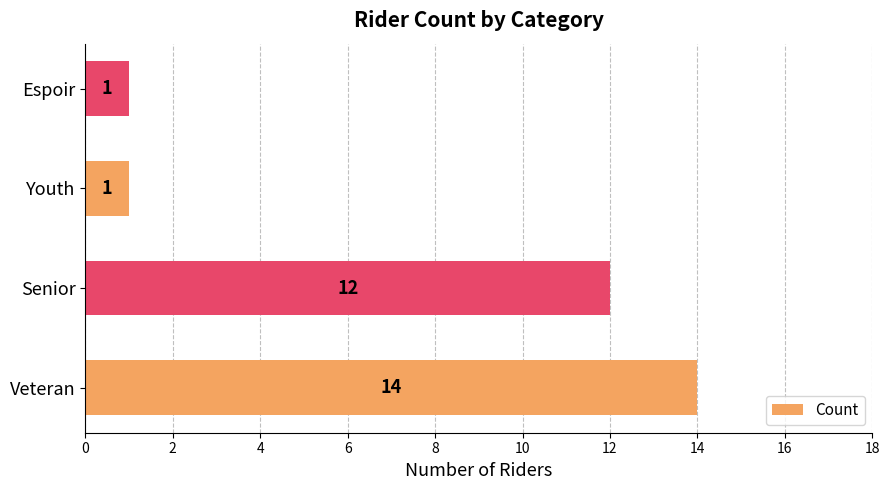

The value at Senior is 19. True or false?

False